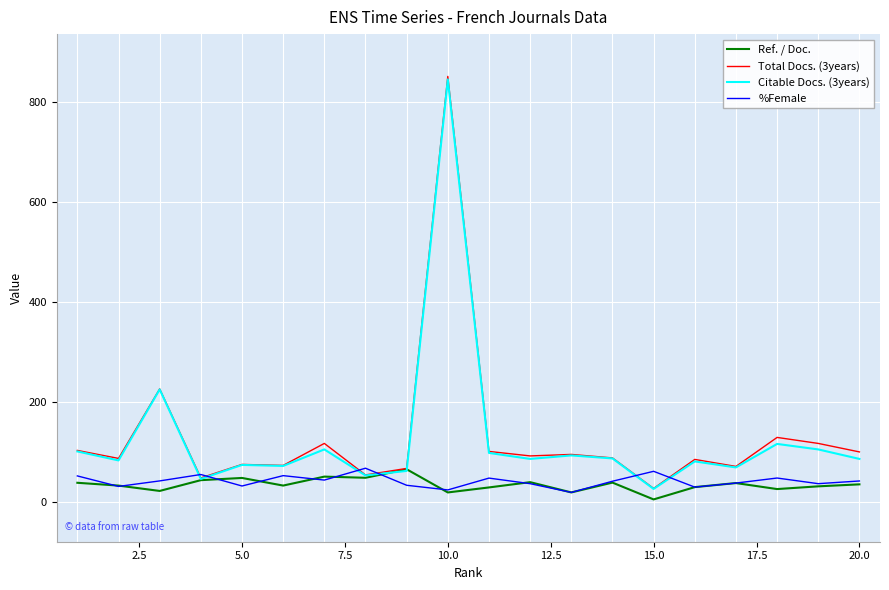

Which series has the largest range (max minus min)?

Total Docs. (3years)